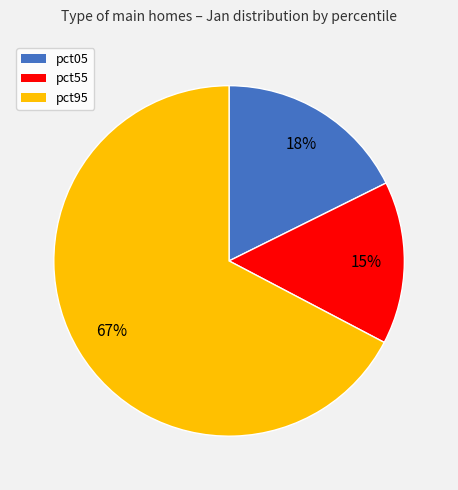

To the nearest percent, what is the difference between the largest and smallest slice percentages?

52%